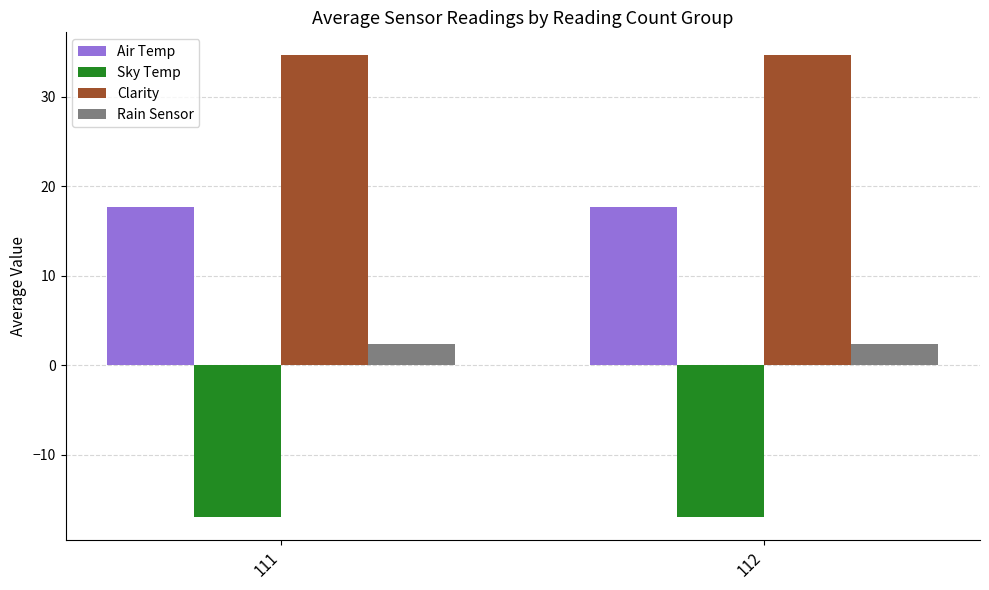

How many Rain Sensor values are between 2 and 3?

2